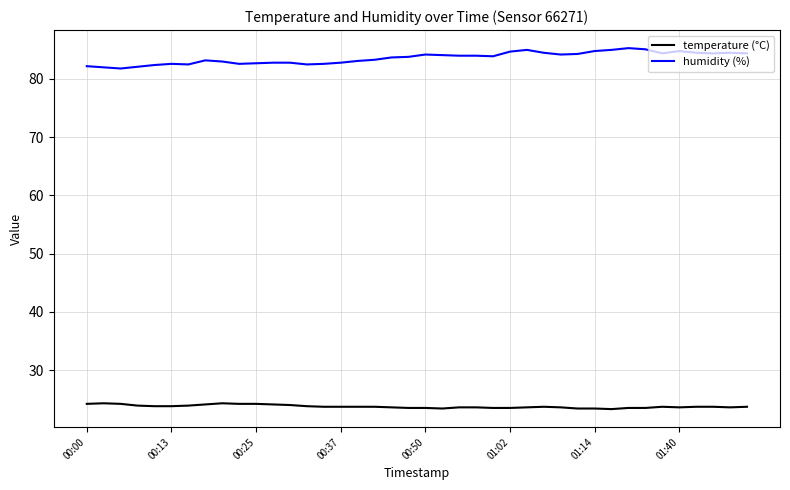

True or false: temperature (°C) and humidity (%) cross at least once.

False